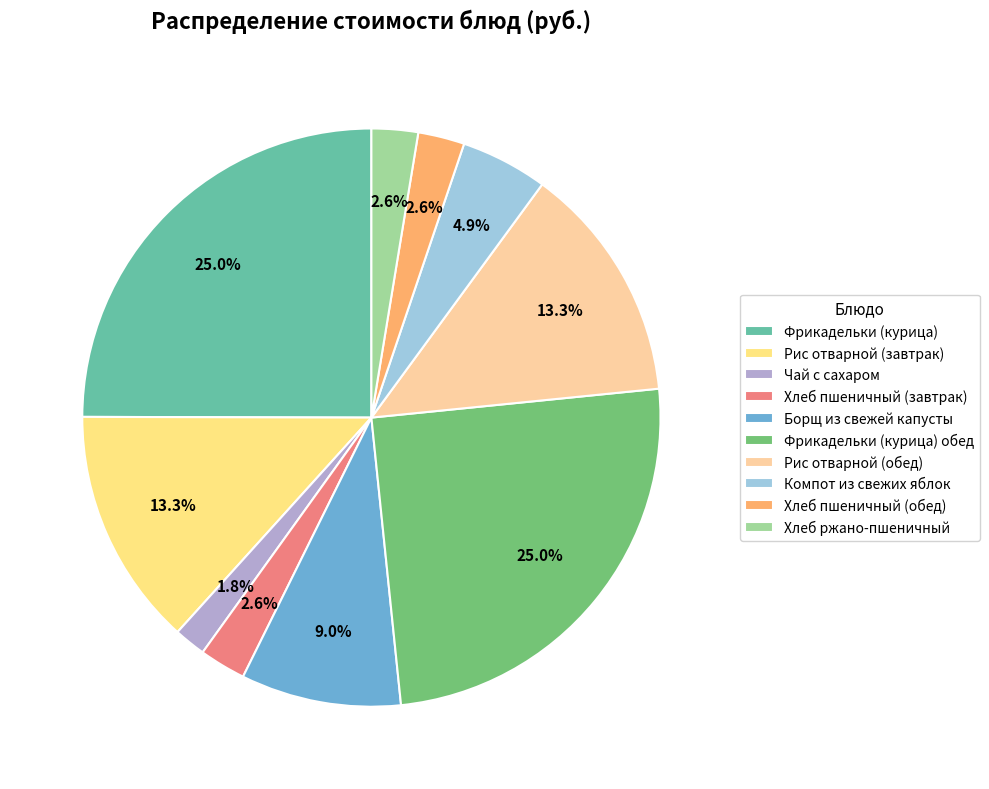

Which slice is the smallest?

Чай с сахаром